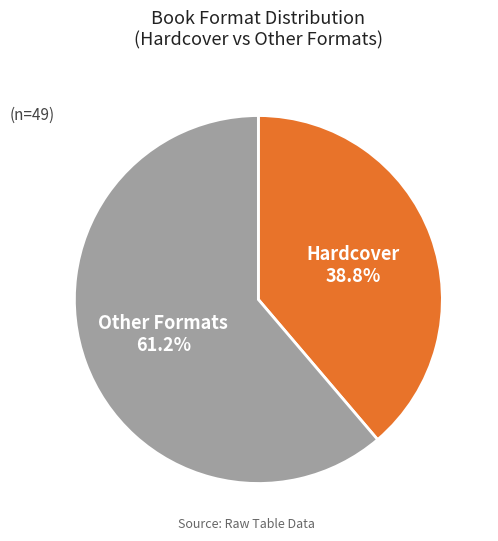

Is there any slice that represents more than half of the pie?

Yes